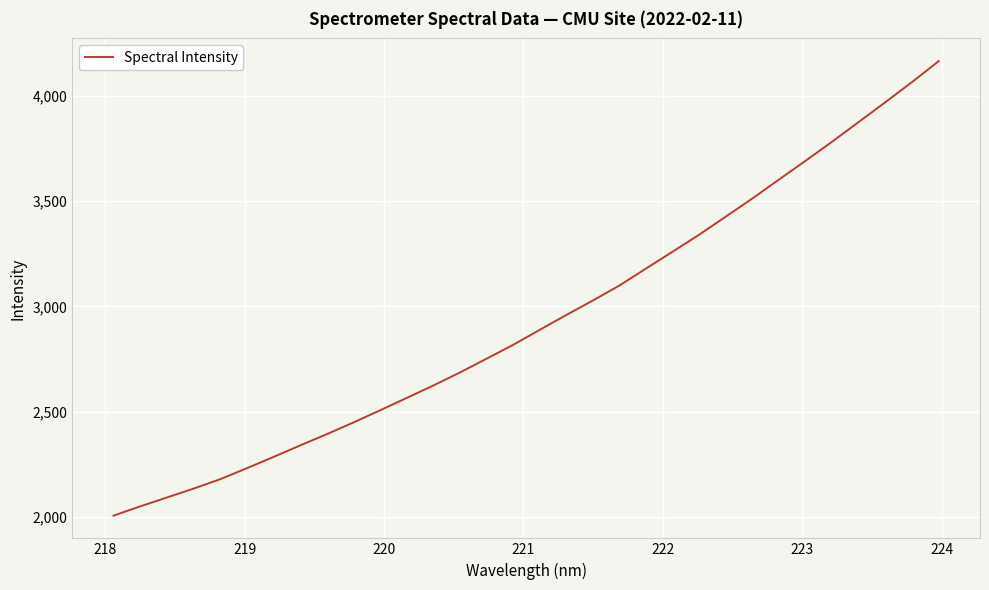

Reading left to right, transcribe all the data shown in this chart.

2007.2	2051.2	2093.1	2135.3	2180.0	2231.9	2285.5	2340.1	2393.5	2448.8	2506.6	2565.3	2624.4	2686.0	2751.5	2817.2	2888.6	2959.0	3027.9	3099.1	3179.9	3259.9	3340.4	3426.2	3512.5	3602.0	3691.3	3781.9	3875.4	3969.1	4064.3	4163.2